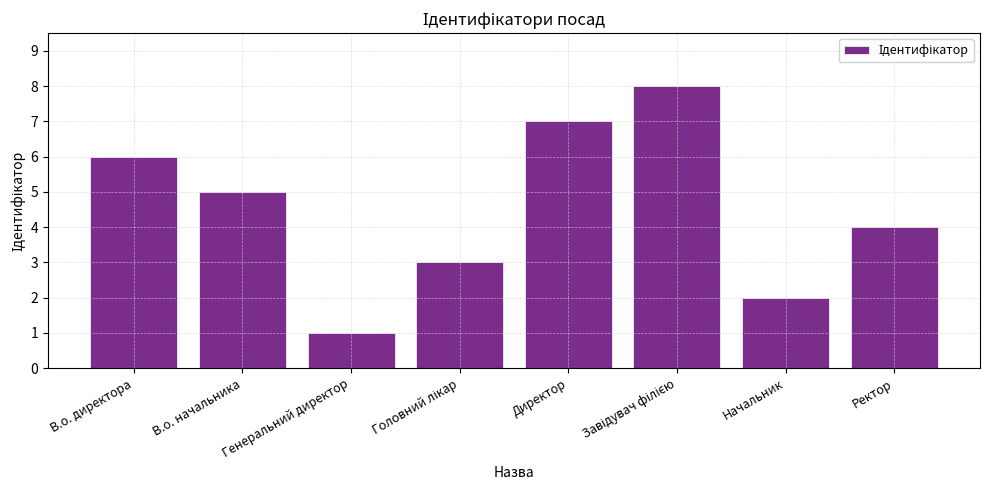

Where is the data nearest to the value 4?

Ректор